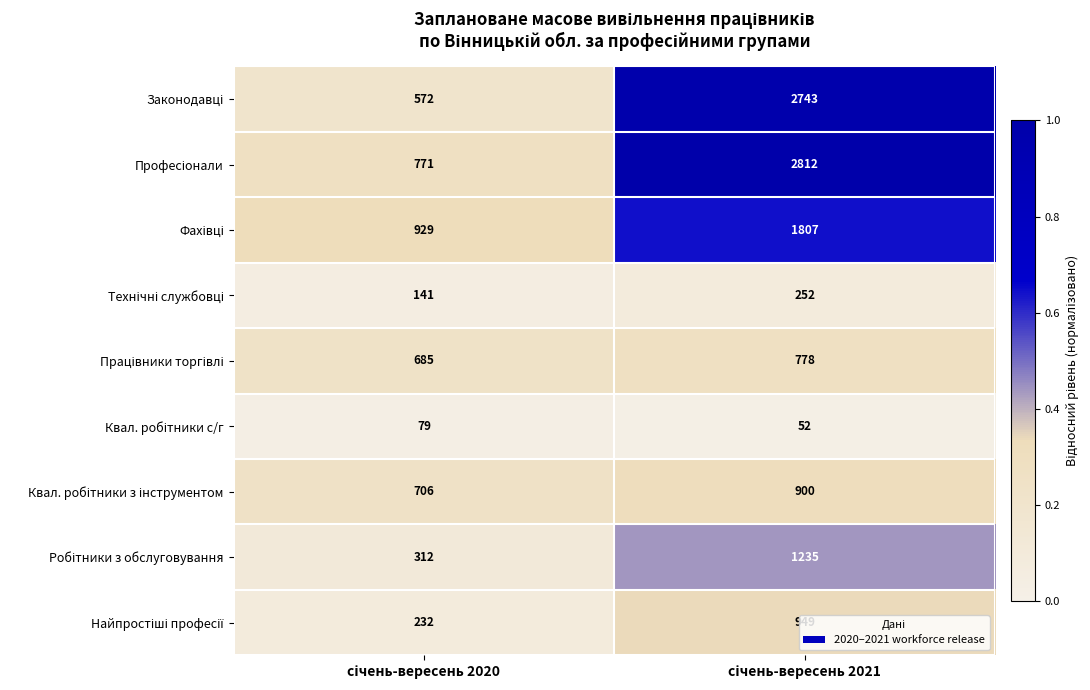

How many series are shown in this chart?

9